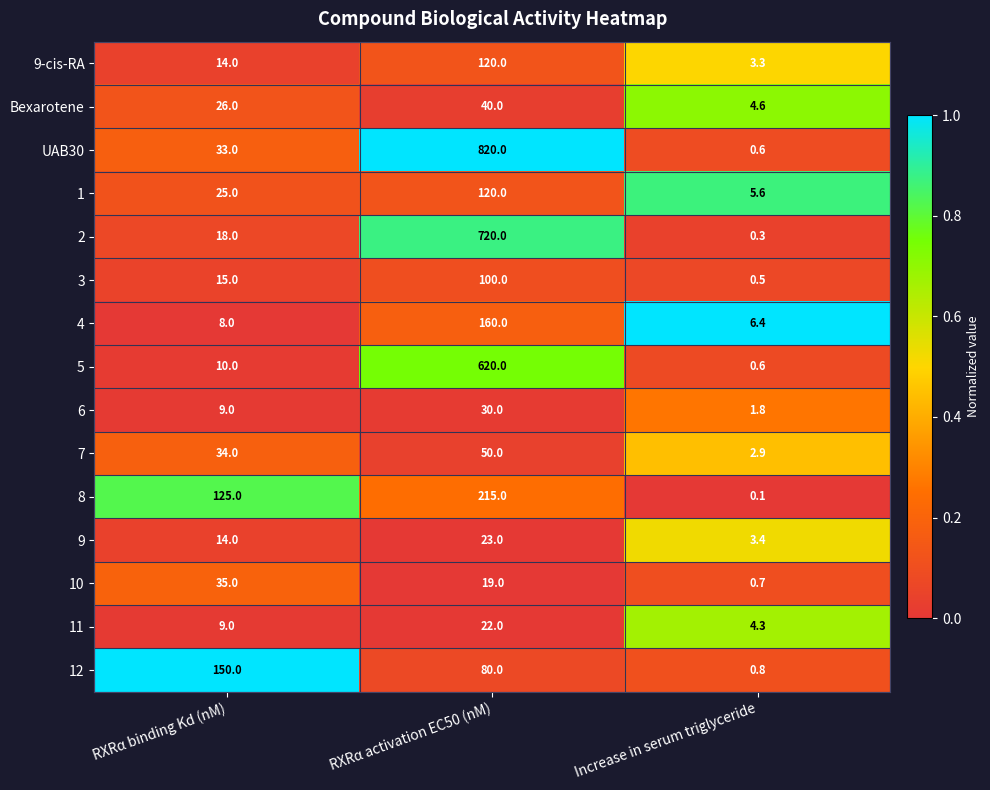

Which series has the widest spread of values?

UAB30